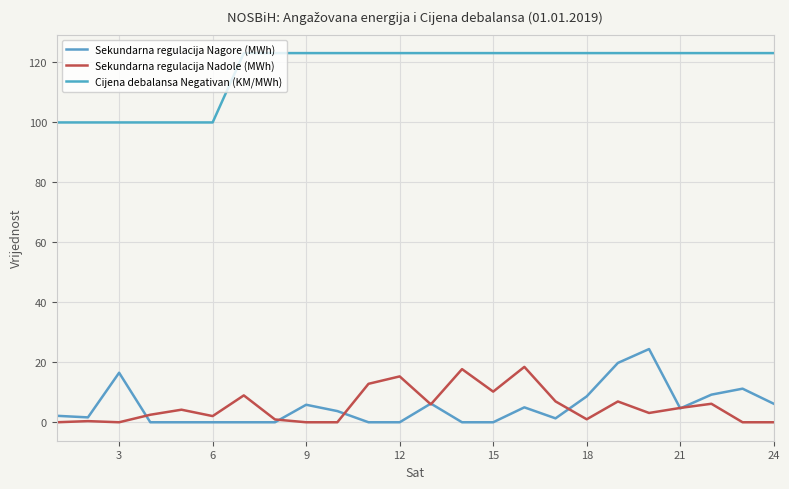

Which series has the widest spread of values?

Sekundarna regulacija Nagore (MWh)